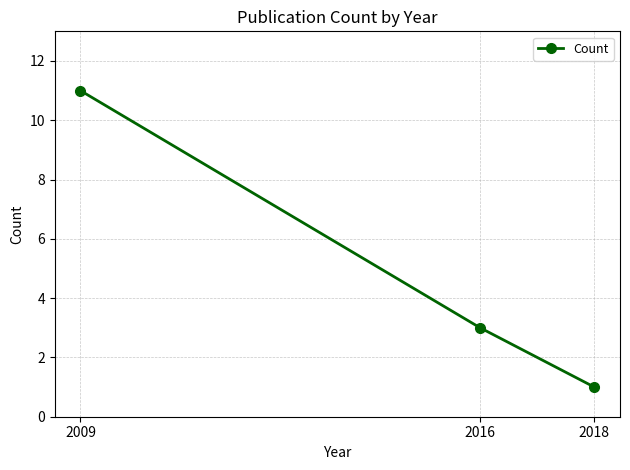

What is the change in value from 2009 to 2018?

-10